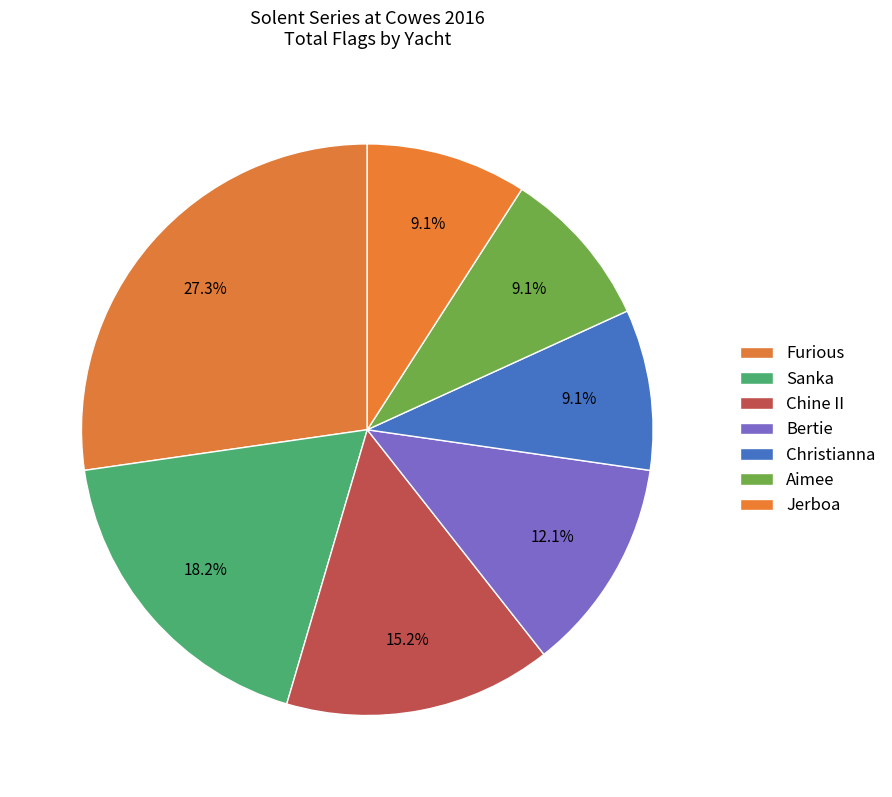

How many slices are in this pie chart?

7